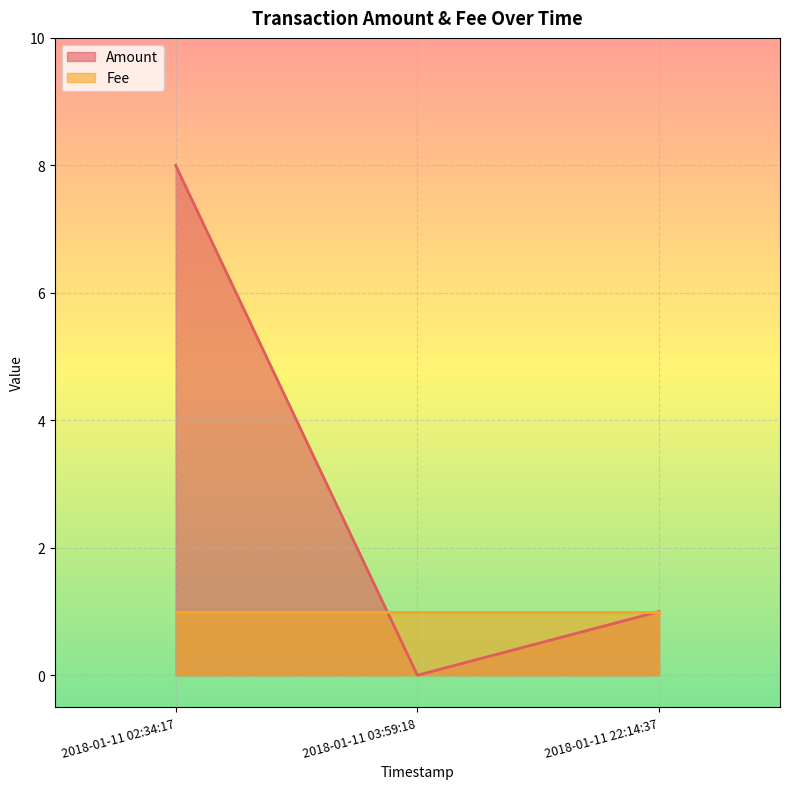

What is the sum of all values?

9